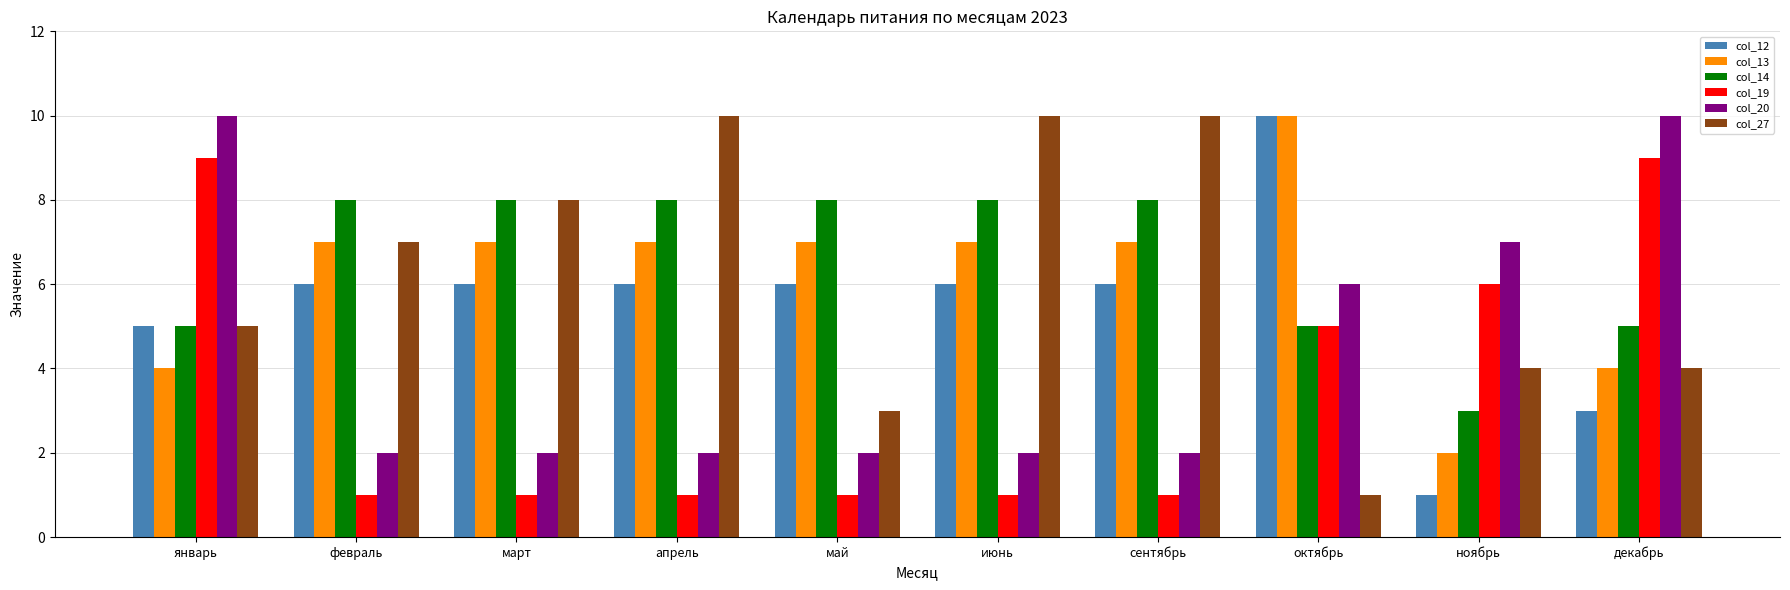

Reading left to right, transcribe all the data shown in this chart.

col_12: январь=5	февраль=6	март=6	апрель=6	май=6	июнь=6	сентябрь=6	октябрь=10	ноябрь=1	декабрь=3
col_13: январь=4	февраль=7	март=7	апрель=7	май=7	июнь=7	сентябрь=7	октябрь=10	ноябрь=2	декабрь=4
col_14: январь=5	февраль=8	март=8	апрель=8	май=8	июнь=8	сентябрь=8	октябрь=5	ноябрь=3	декабрь=5
col_19: январь=9	февраль=1	март=1	апрель=1	май=1	июнь=1	сентябрь=1	октябрь=5	ноябрь=6	декабрь=9
col_20: январь=10	февраль=2	март=2	апрель=2	май=2	июнь=2	сентябрь=2	октябрь=6	ноябрь=7	декабрь=10
col_27: январь=5	февраль=7	март=8	апрель=10	май=3	июнь=10	сентябрь=10	октябрь=1	ноябрь=4	декабрь=4